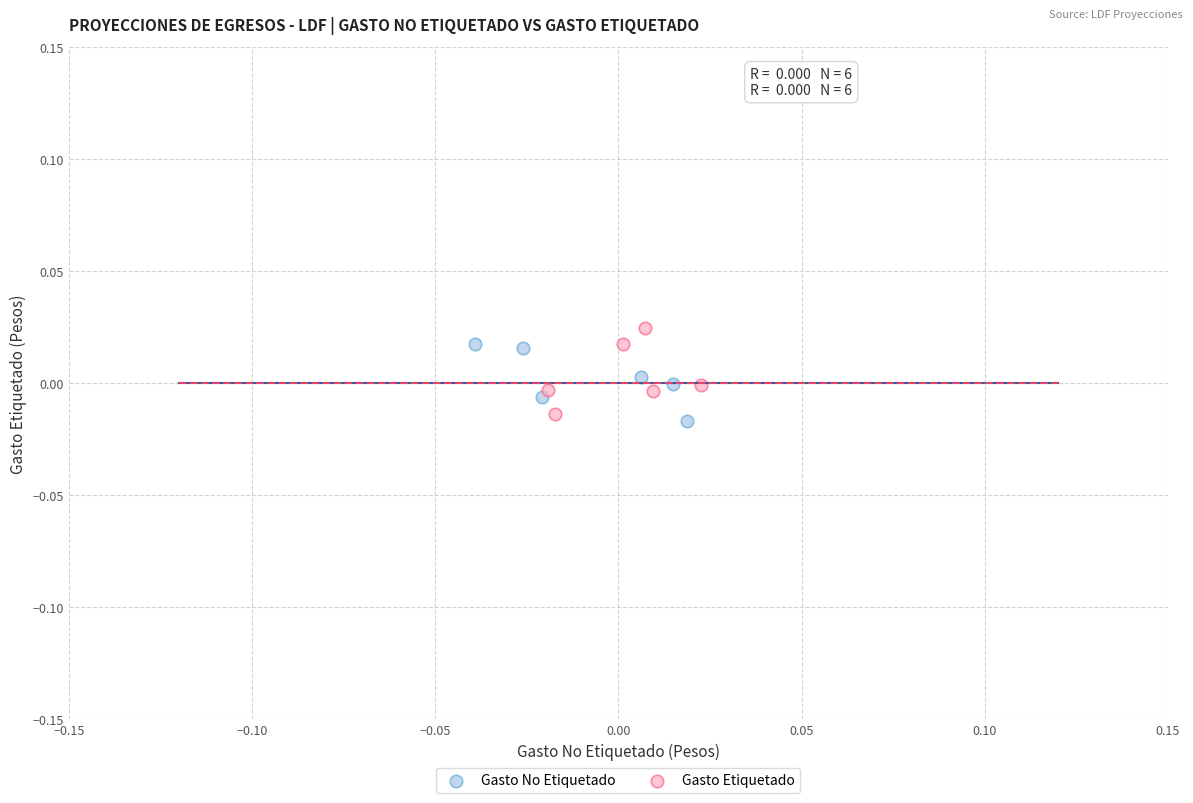

Which series has the widest spread of Y values?

Gasto Etiquetado